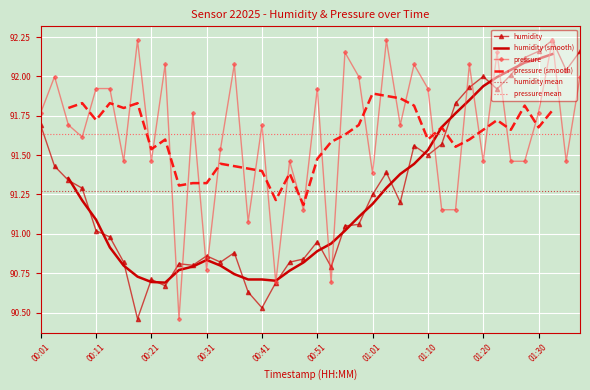

The value of pressure_norm at 01:05 is 91.7. True or false?

True